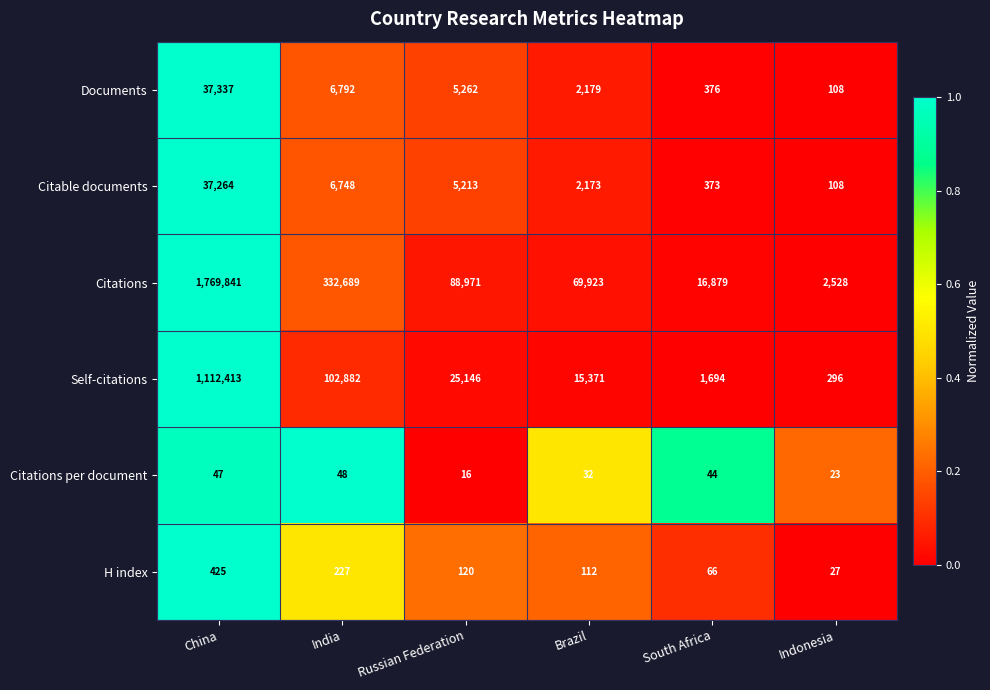

Which series changed the most between Brazil and South Africa?

Citations